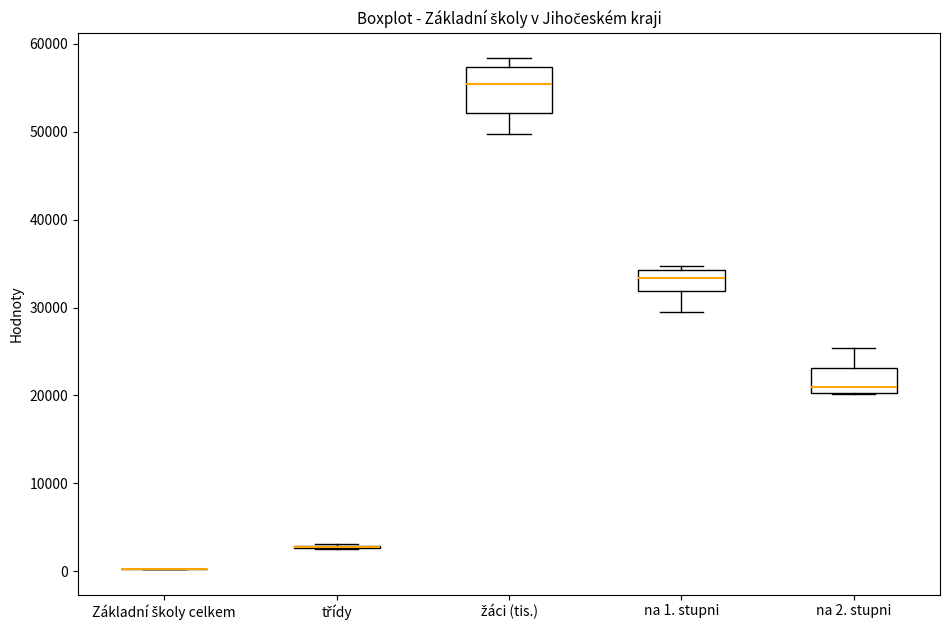

Which box is the tallest, from its lower edge to its upper edge?

žáci (tis.)